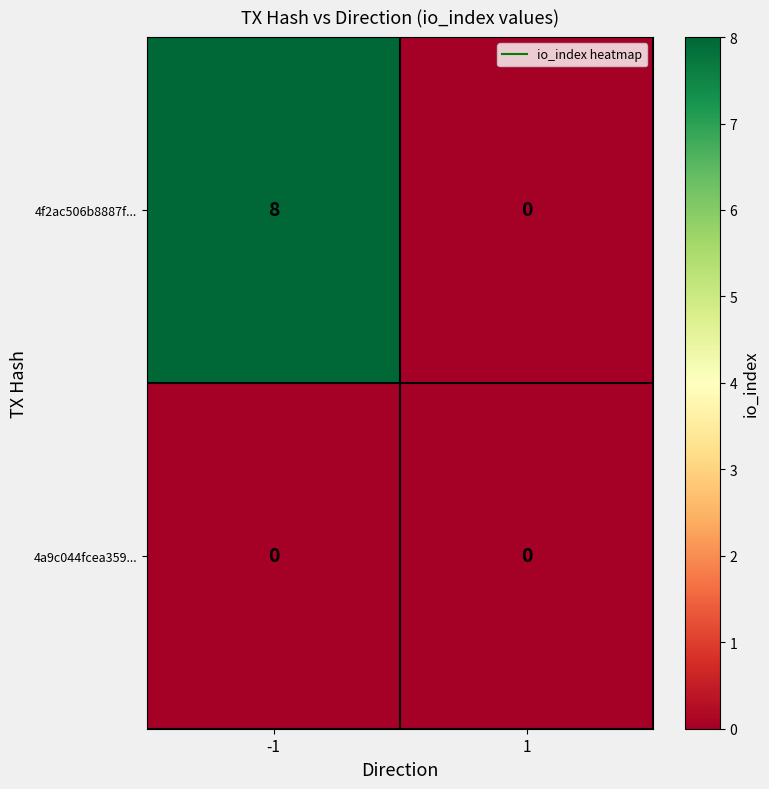

What is the total value across all series at -1?

8